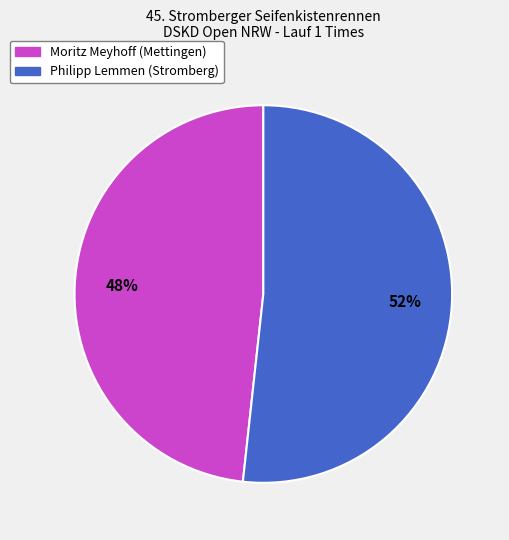

To the nearest percent, what is the average slice percentage?

50%